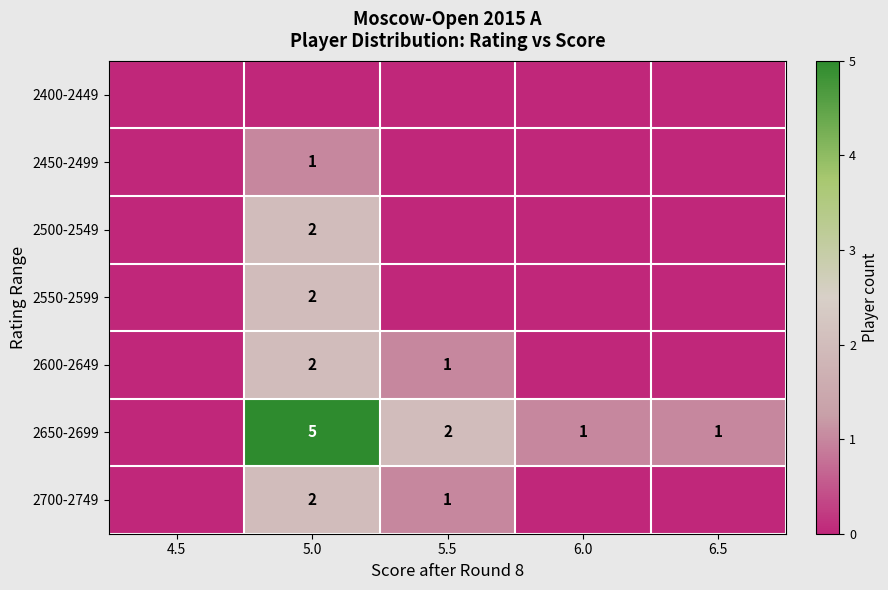

True or false: 2650-2699 has a value of 2 at 6.0.

False